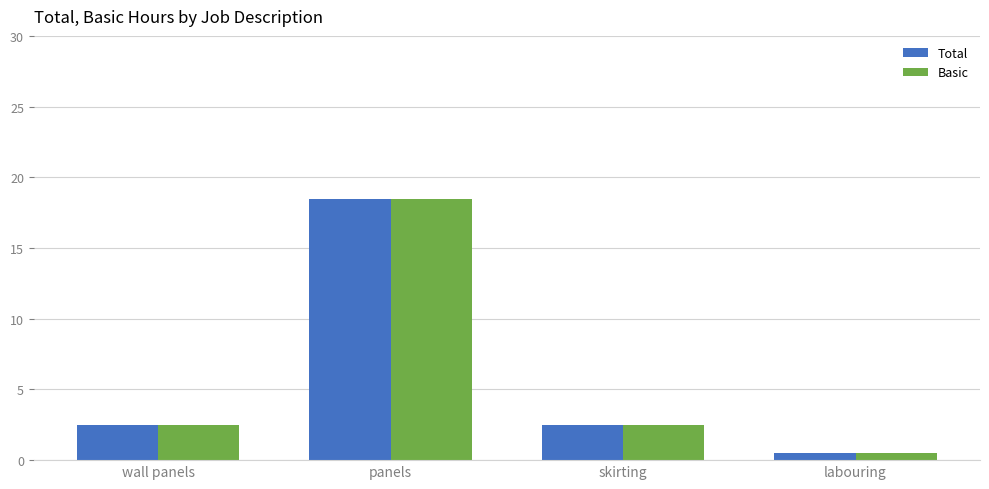

The Basic series shows 4.4 at wall panels. True or false?

False